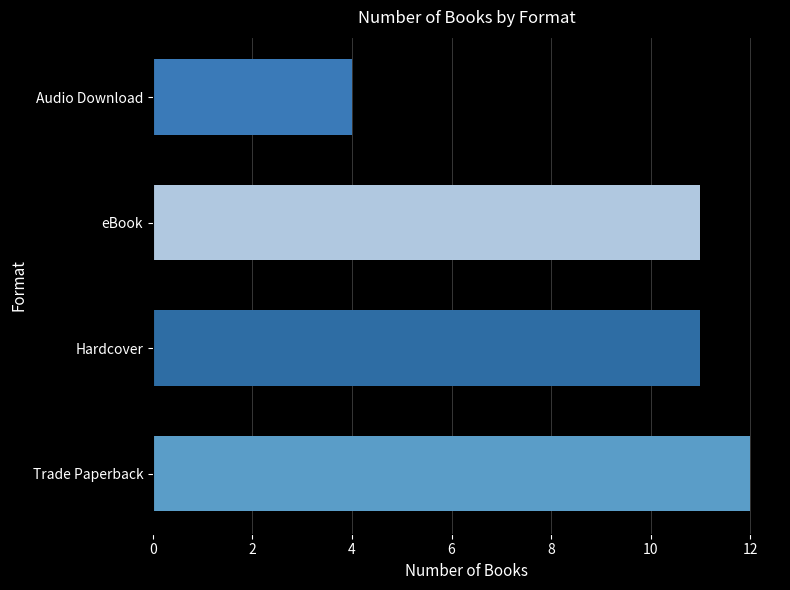

What is the minimum value shown in the chart?

4